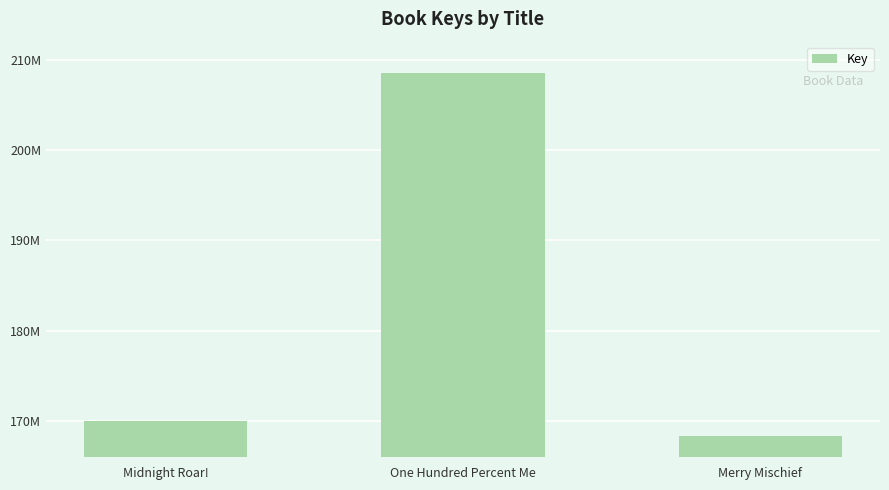

Are the bars horizontal?

No